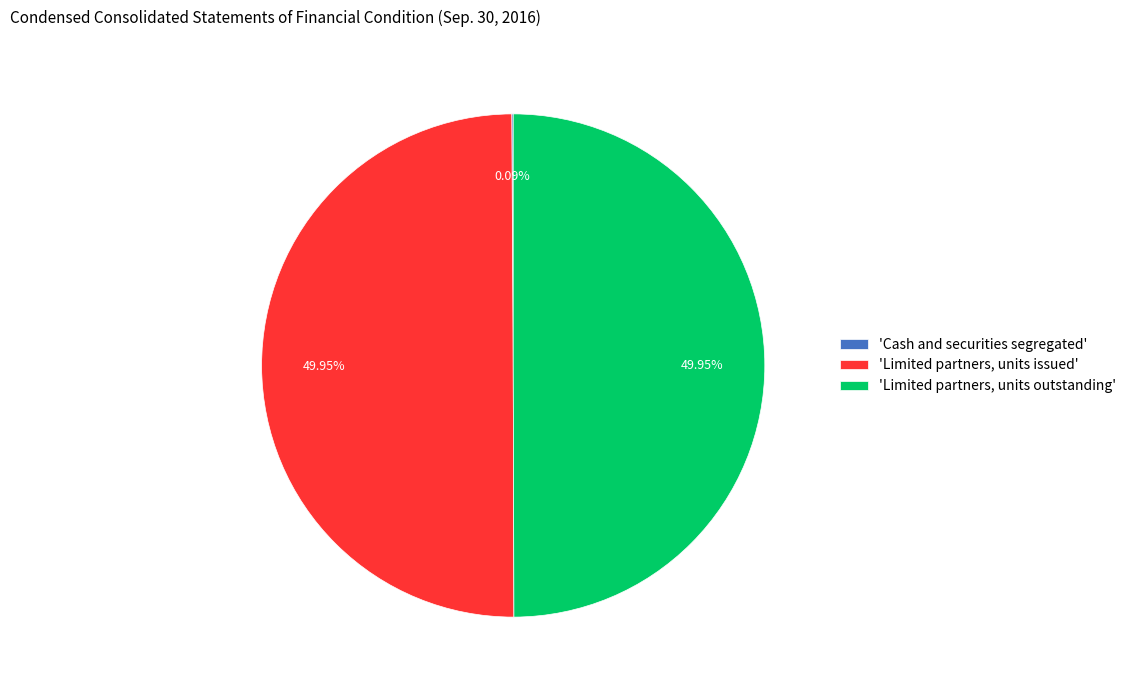

Is the sum of 'Limited partners, units issued' and 'Limited partners, units outstanding' greater than half?

Yes